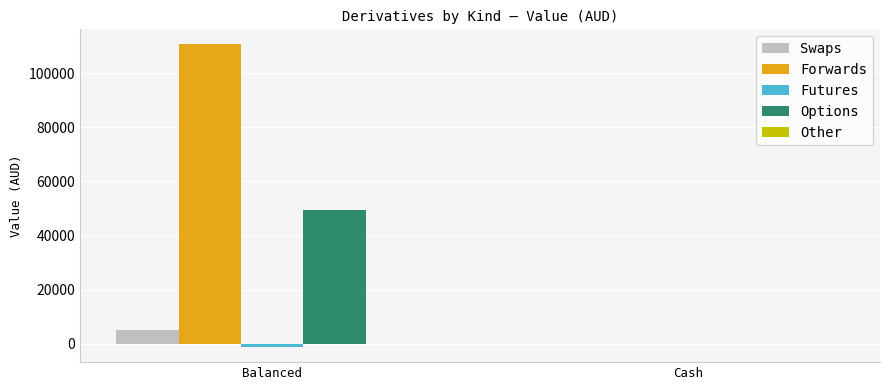

Which category has the highest value in the Options series?

Balanced